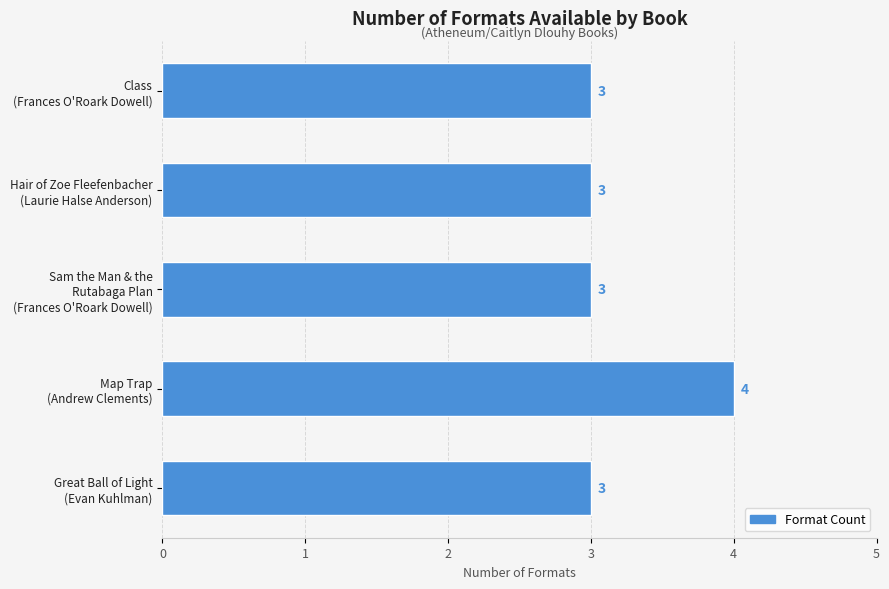

What is the difference between the maximum and minimum values?

1